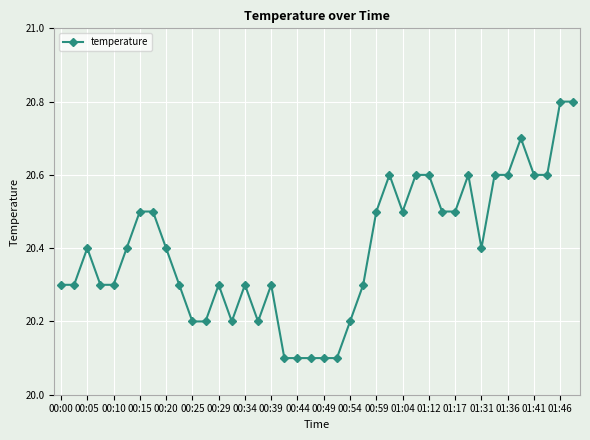

How many values are between 20 and 21?

40